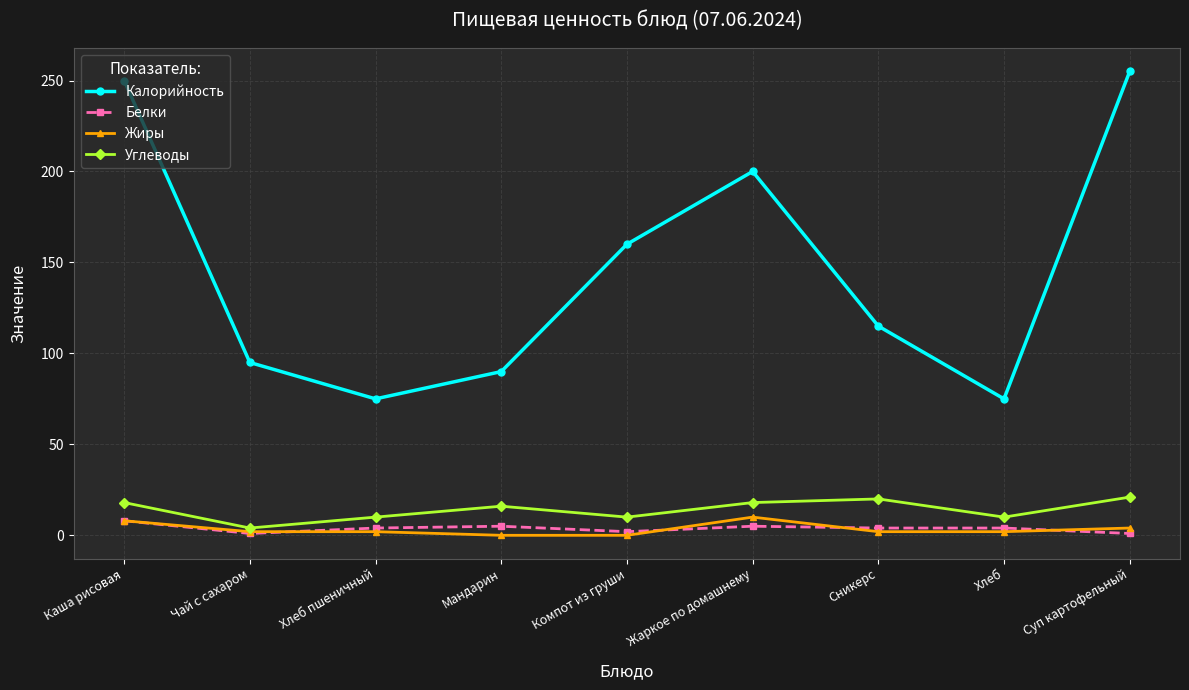

What are all the series names shown in the legend?

Калорийность, Белки, Жиры, Углеводы